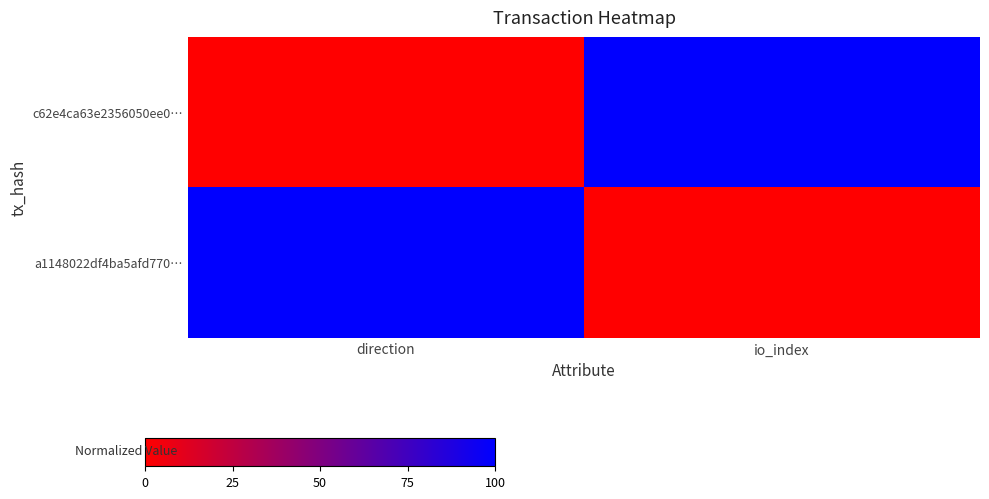

Which series has the widest spread of values?

c62e4ca63e2356050ee0…